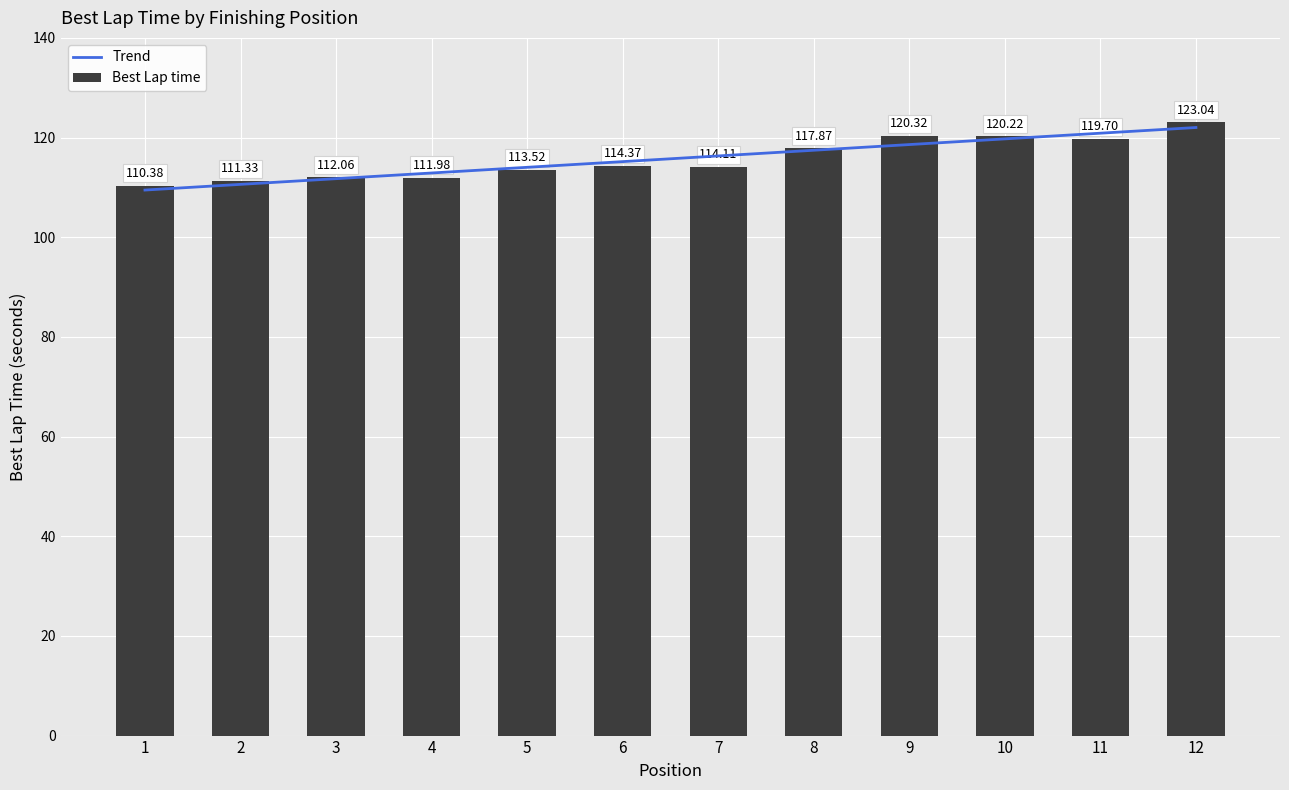

Count the number of categories in the chart.

12